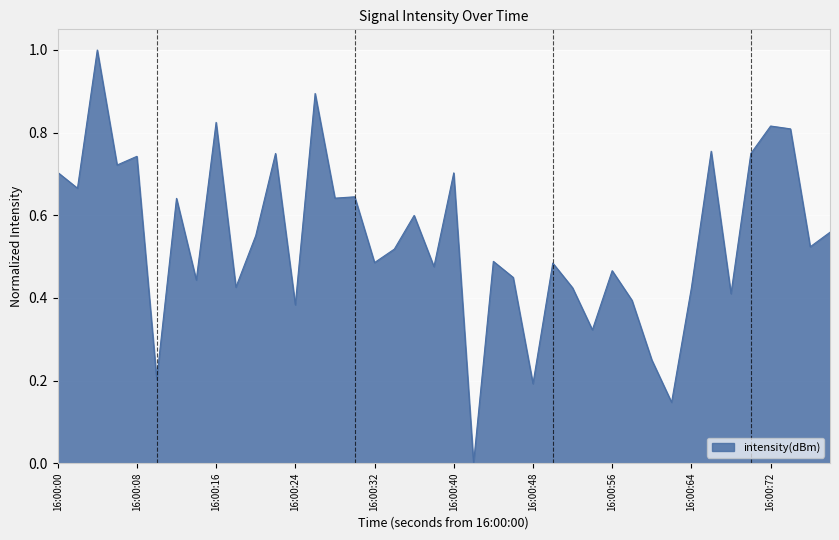

What is the maximum value shown in the chart?

1.0